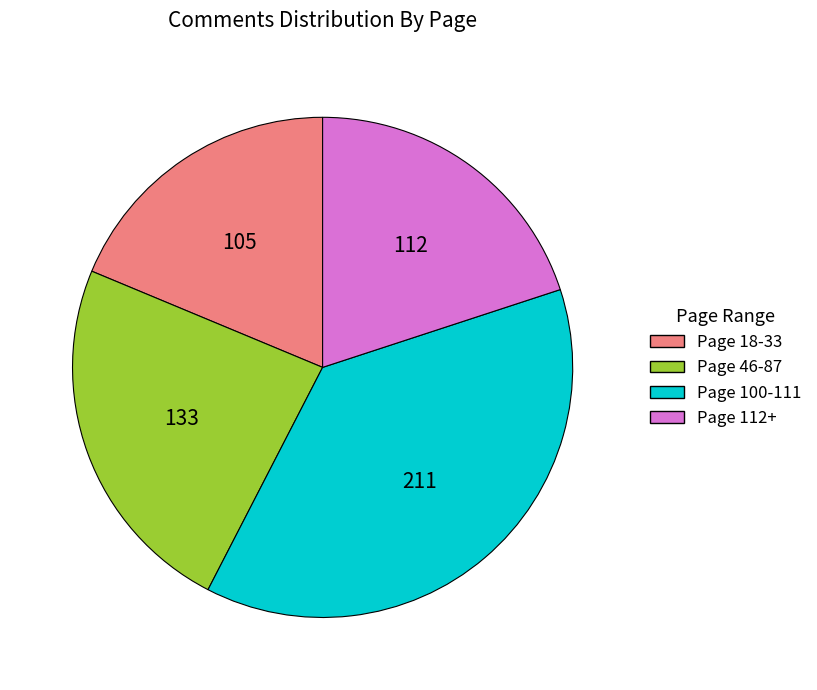

Is there any slice that represents more than half of the pie?

No